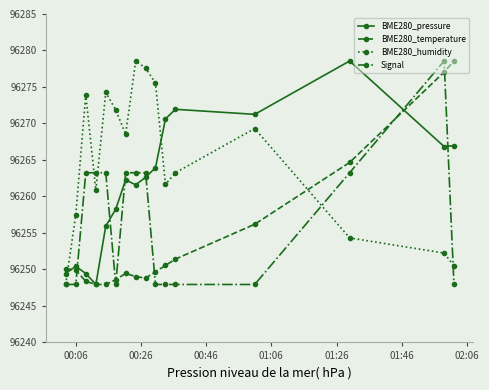

What is the minimum value shown in the chart?

96247.9